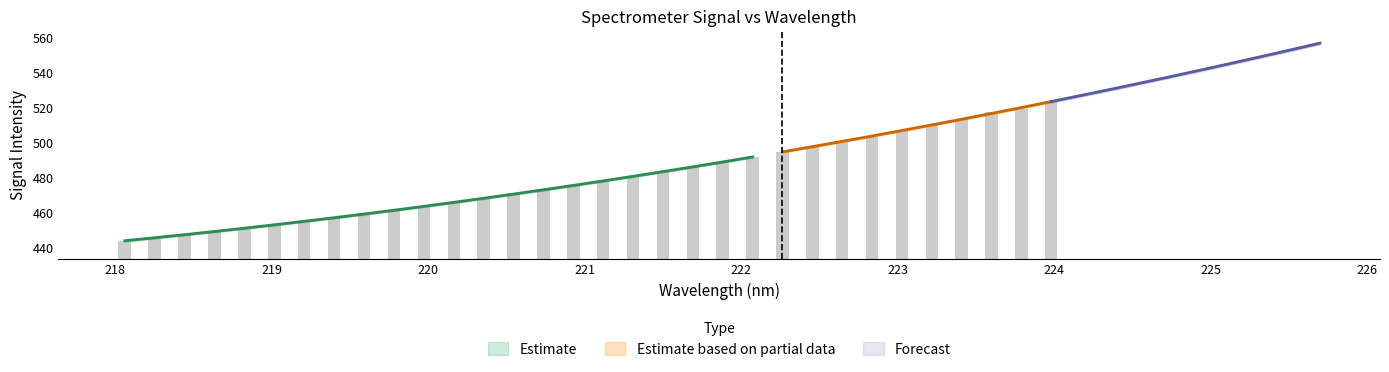

True or false: y has a value of 836.6 at 24.

False